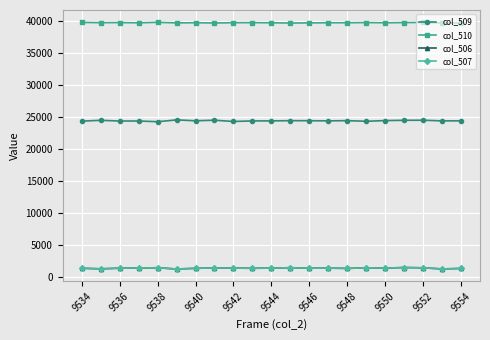

Count the number of categories in the chart.

21